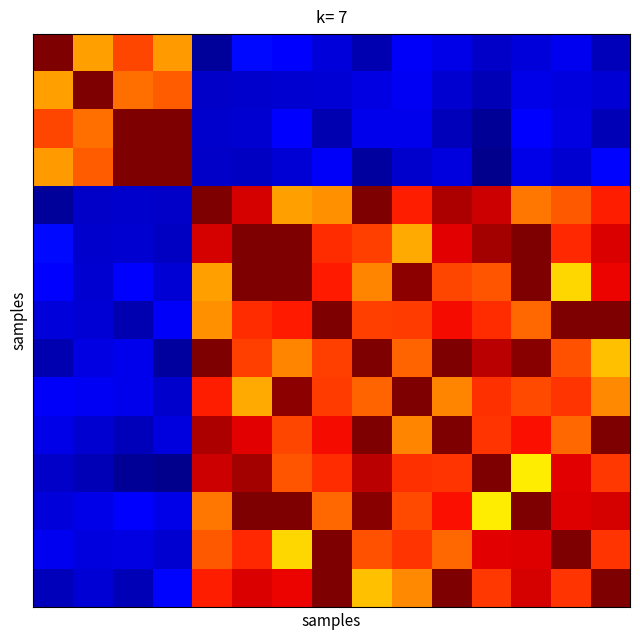

Count the number of data series in this chart.

15